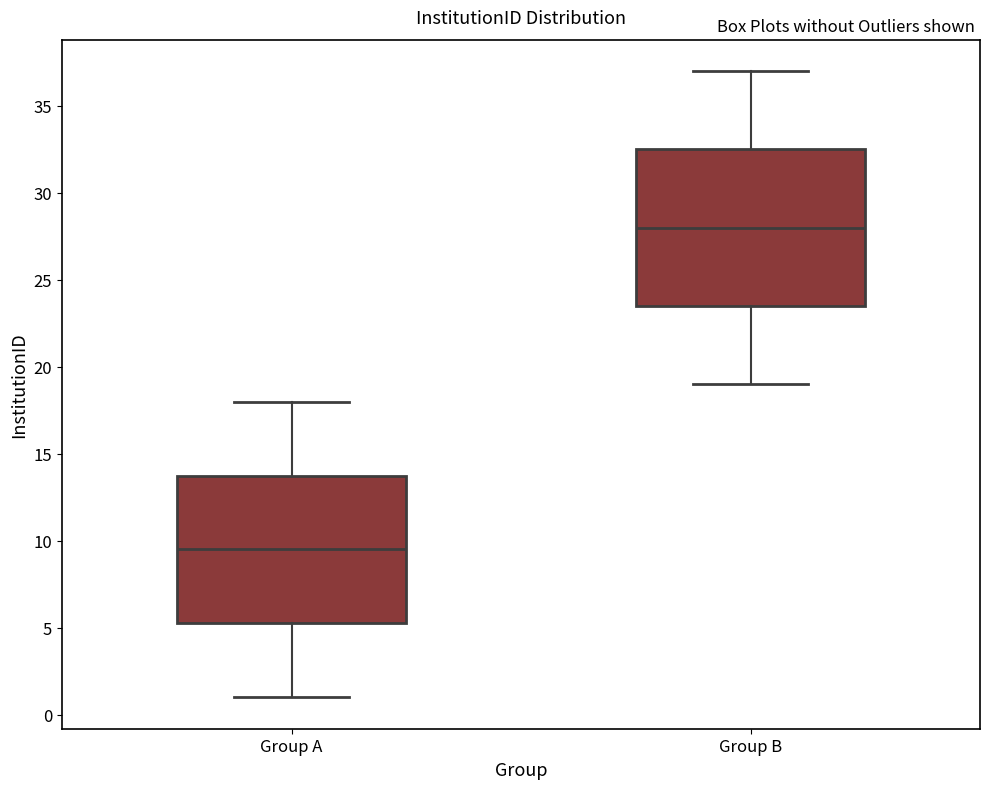

Reading left to right, read every box against the y-axis: the position of its median line, the range the box covers, and the ends of its whiskers. The values are not printed on the chart, so give them approximately, as read against the axis.

Group A: median 9.5, box 5.5 to 14.0, whiskers 1.0 to 18.0
Group B: median 28.0, box 23.5 to 32.5, whiskers 19.0 to 37.0